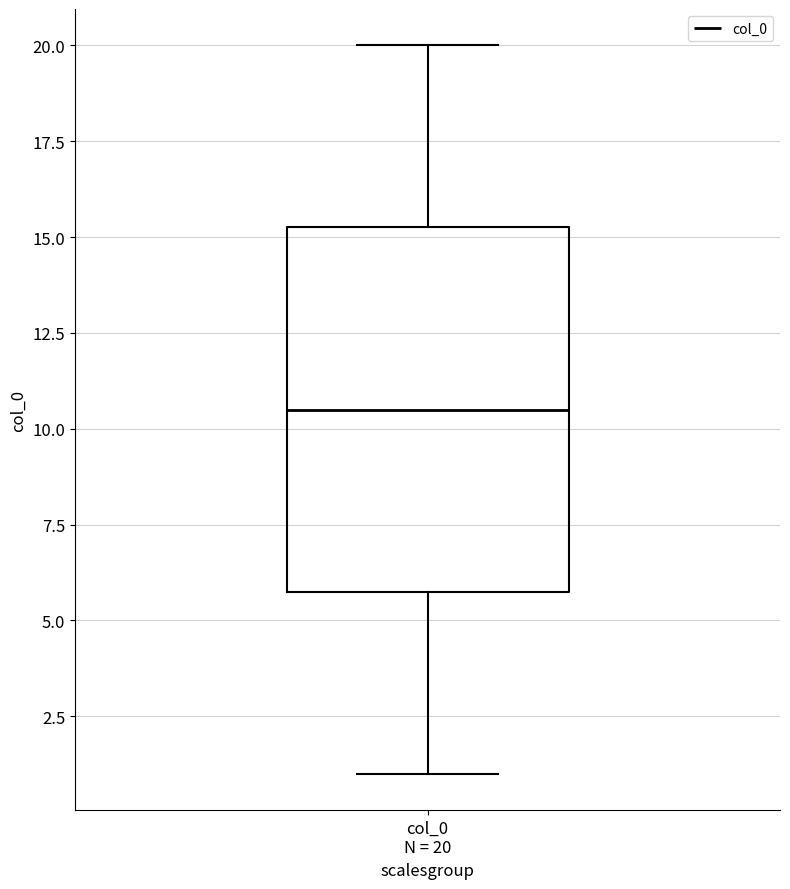

Transcribe this box plot: give where the median line is, the range the box spans, and where the two whiskers end, as read against the y-axis. The values are not printed on the chart, so give them approximately, as read against the axis.

median 10.5, box 6.0 to 15.5, whiskers 1.0 to 20.0